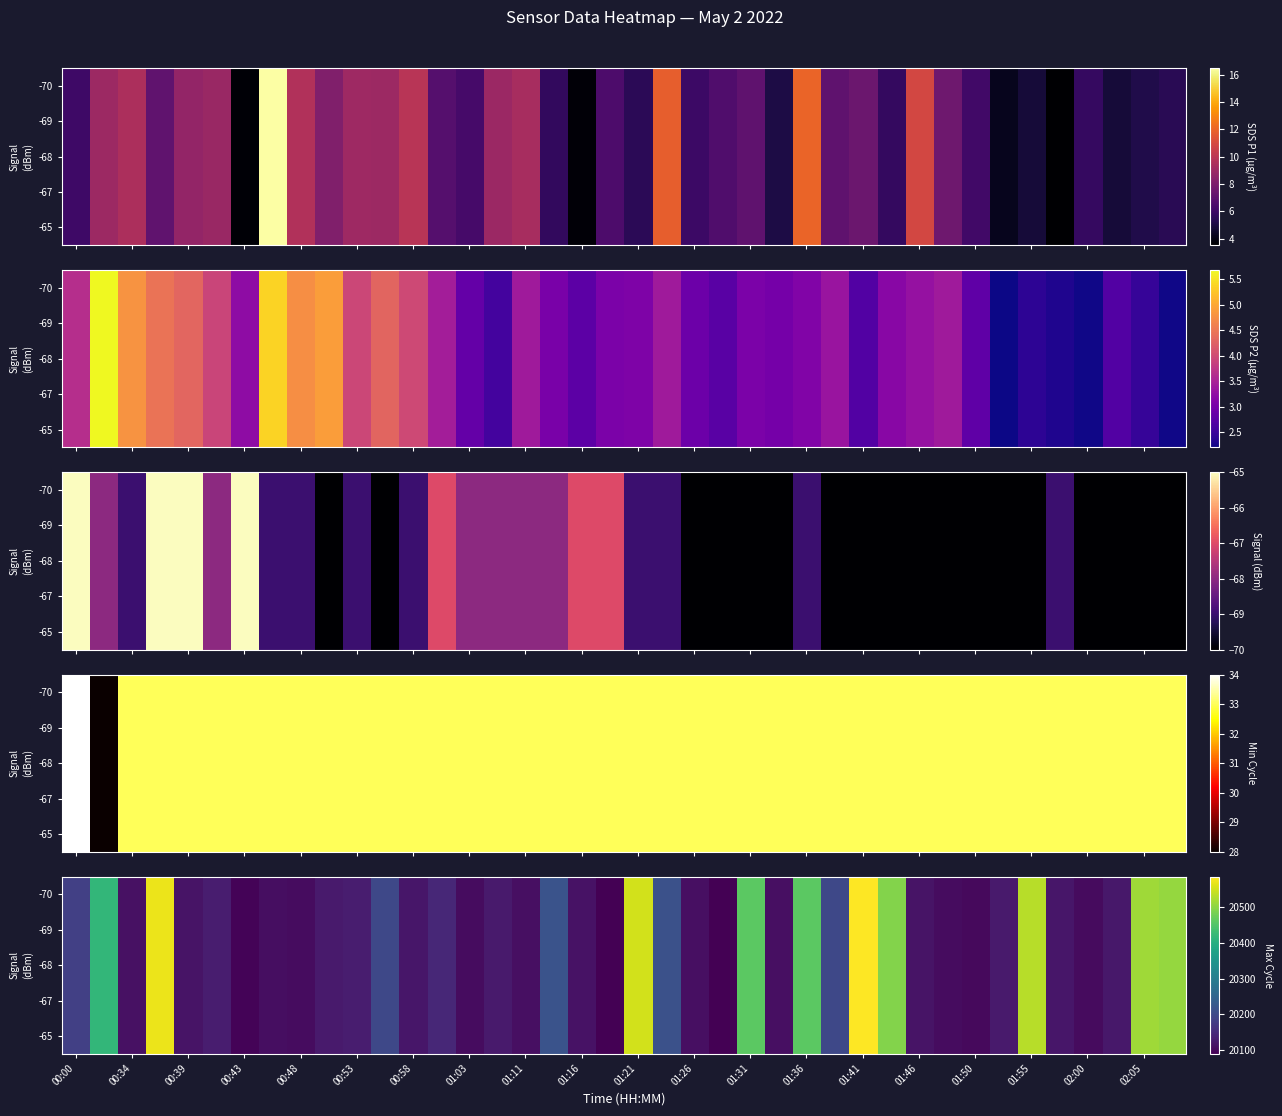

At which category does the chart reach its peak across all series?

28